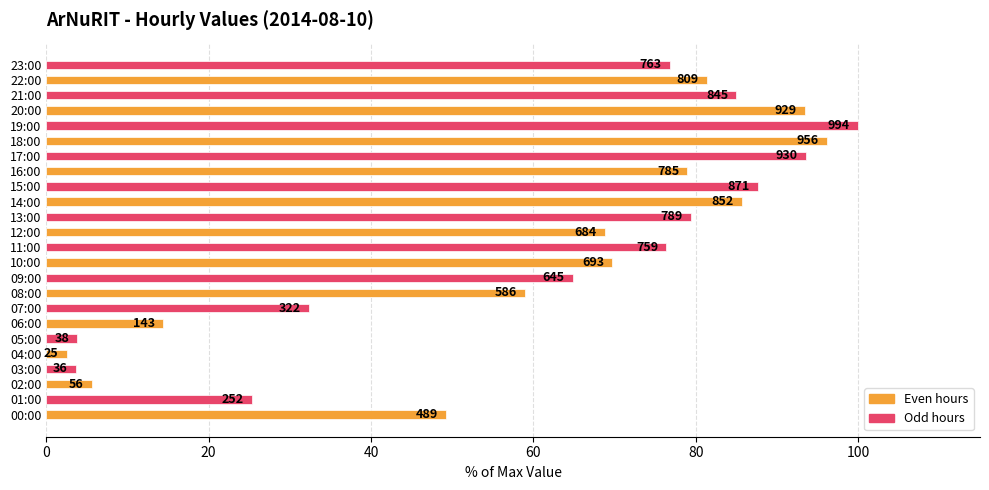

Does the chart contain any negative values?

No